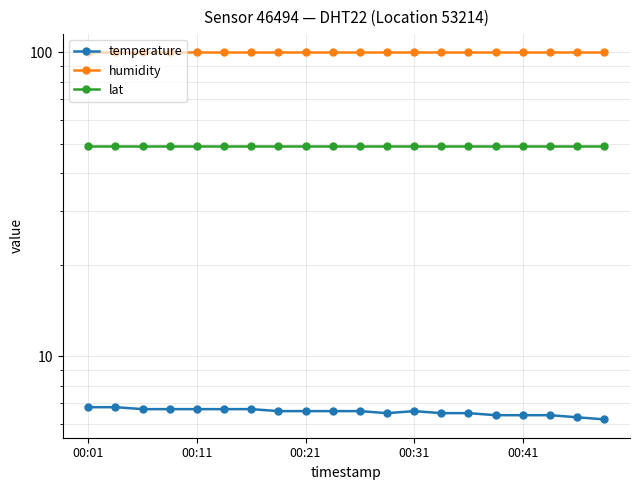

The lat series shows 49.3 at 00:11. True or false?

True